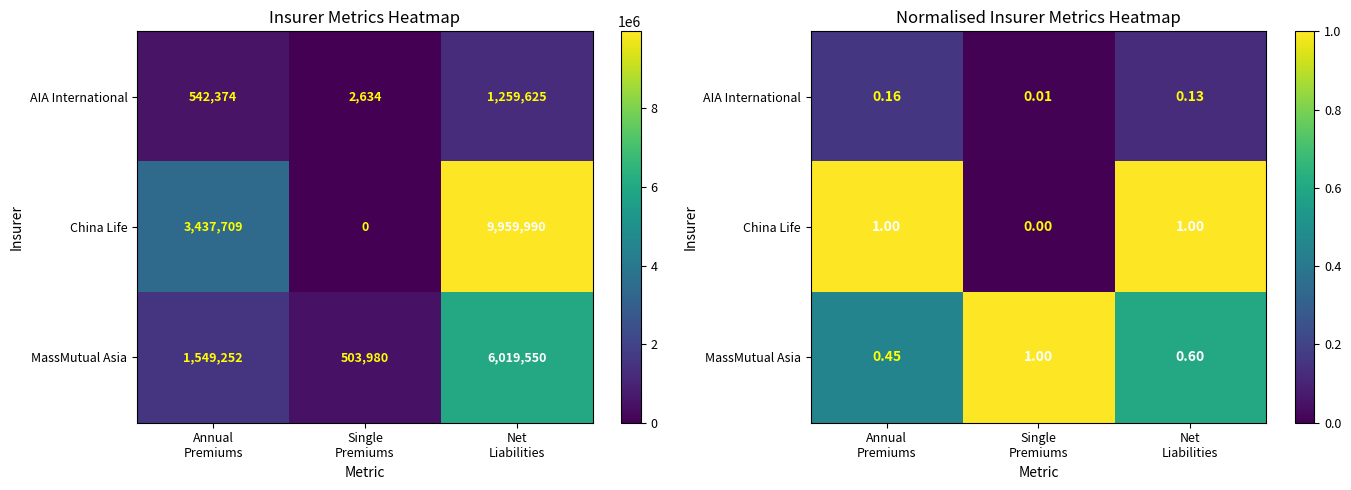

What is the total value across all series at Single
Premiums?

1.0